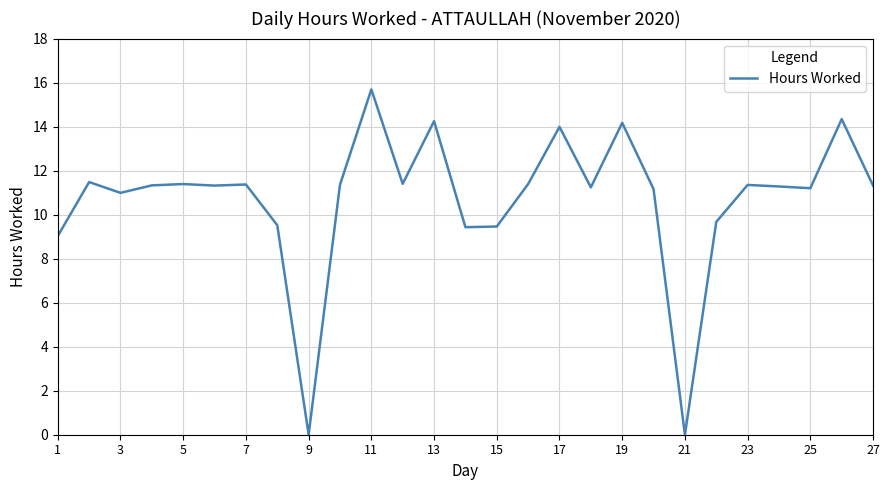

What is the difference between the maximum and minimum values?

15.7